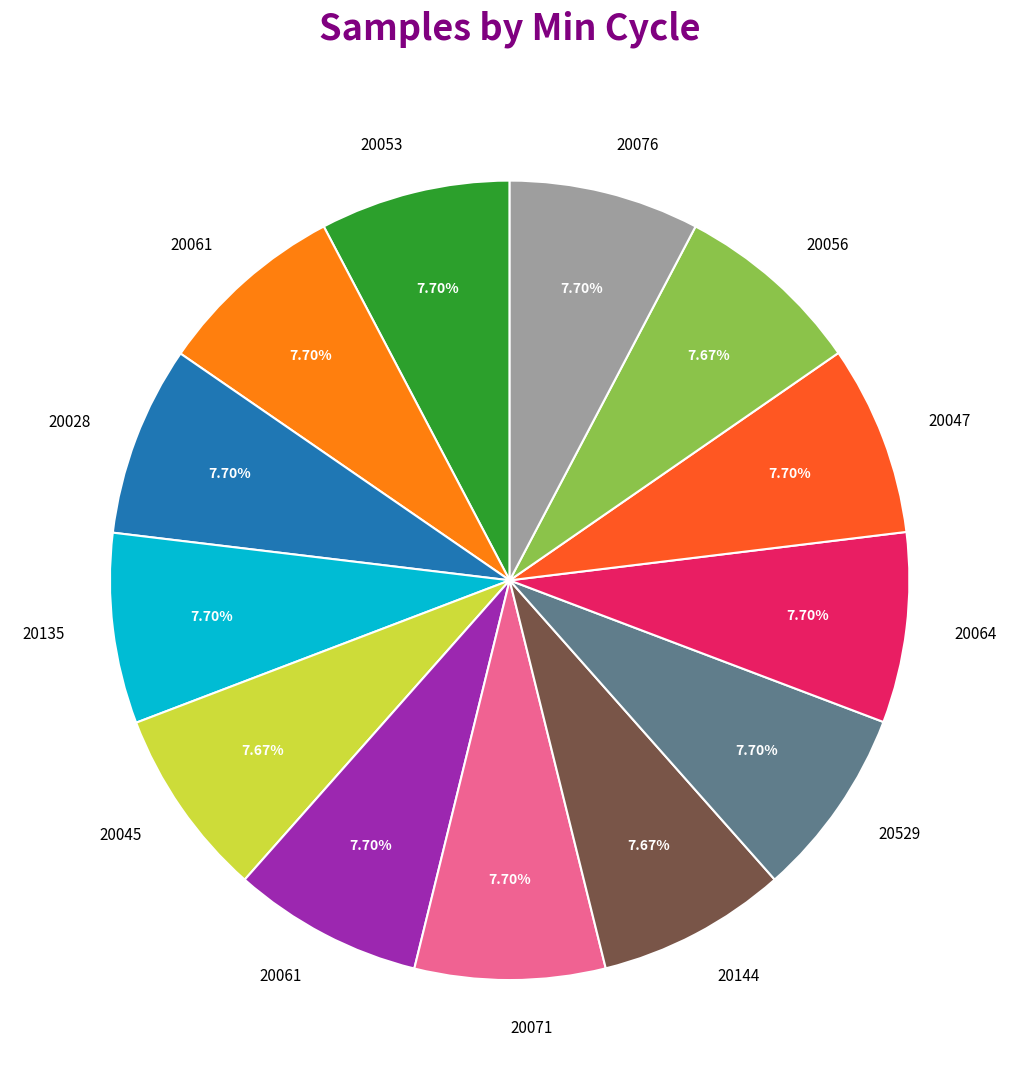

Is there any slice that represents more than half of the pie?

No